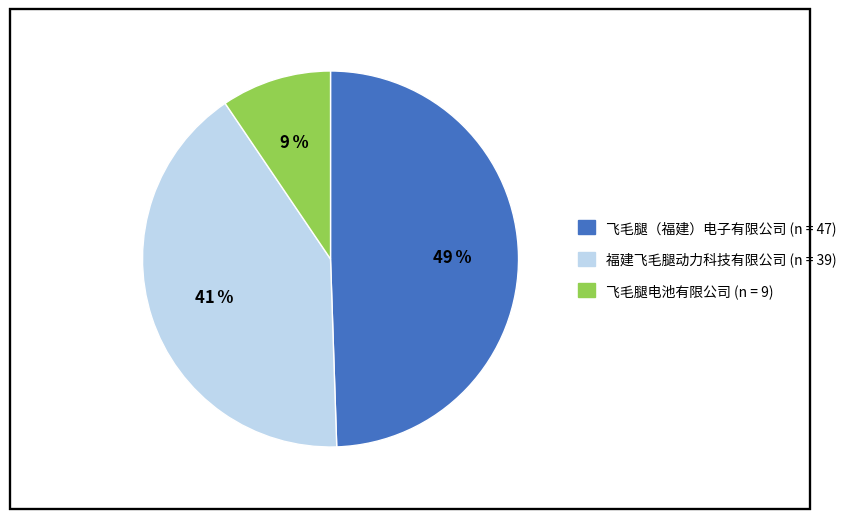

What is the largest slice in the pie chart?

飞毛腿（福建）电子有限公司